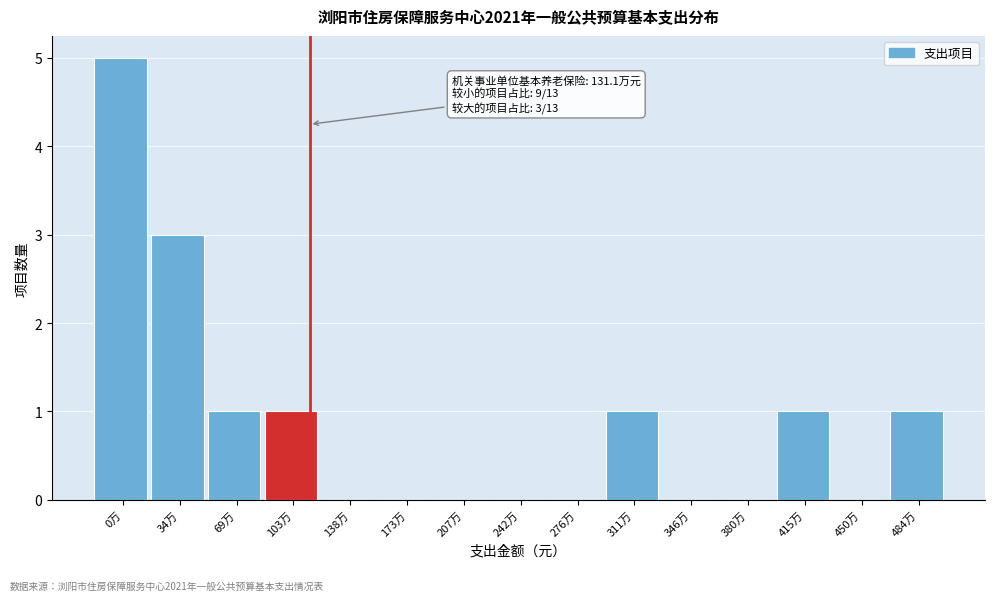

Reading right to left, transcribe all the data shown in this chart.

484万=1	450万=0	415万=1	380万=0	346万=0	311万=1	276万=0	242万=0	207万=0	173万=0	138万=0	103万=1	69万=1	34万=3	0万=5